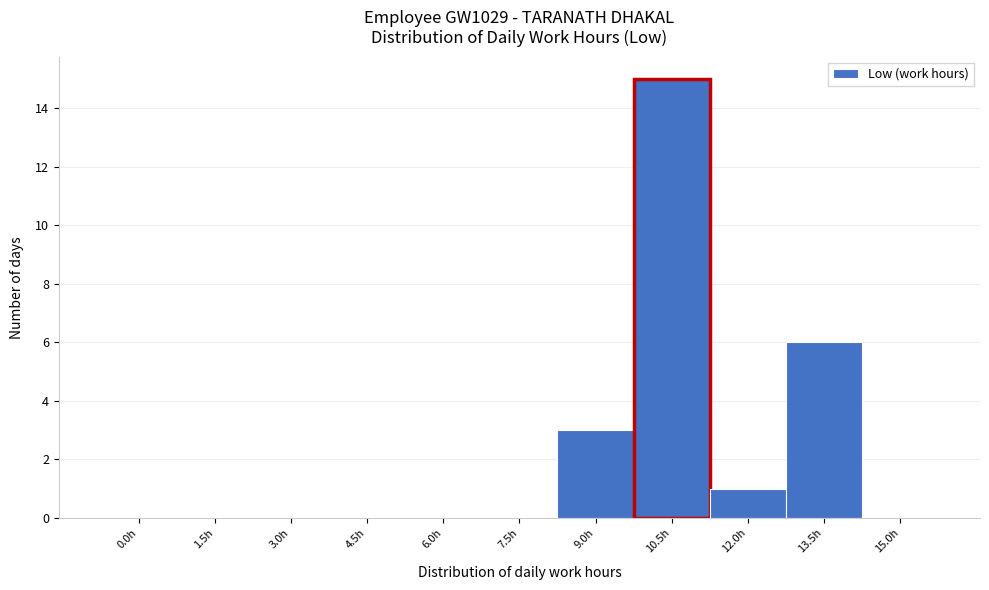

Reading left to right, what are all the values shown in this chart?

0.0h=0	1.5h=0	3.0h=0	4.5h=0	6.0h=0	7.5h=0	9.0h=3	10.5h=15	12.0h=1	13.5h=6	15.0h=0